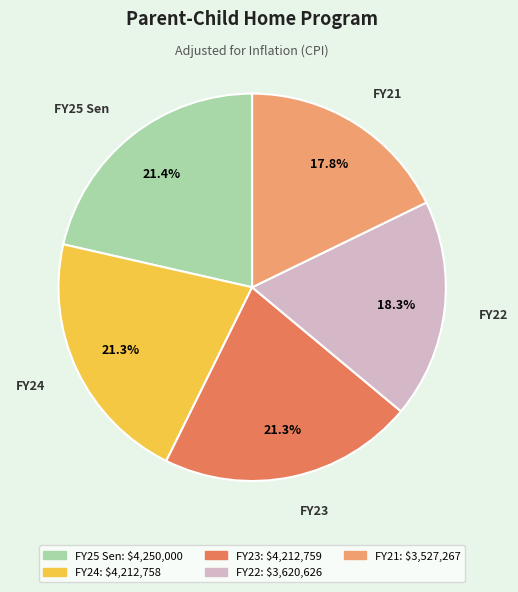

Which has a higher value, FY24 or FY22?

FY24